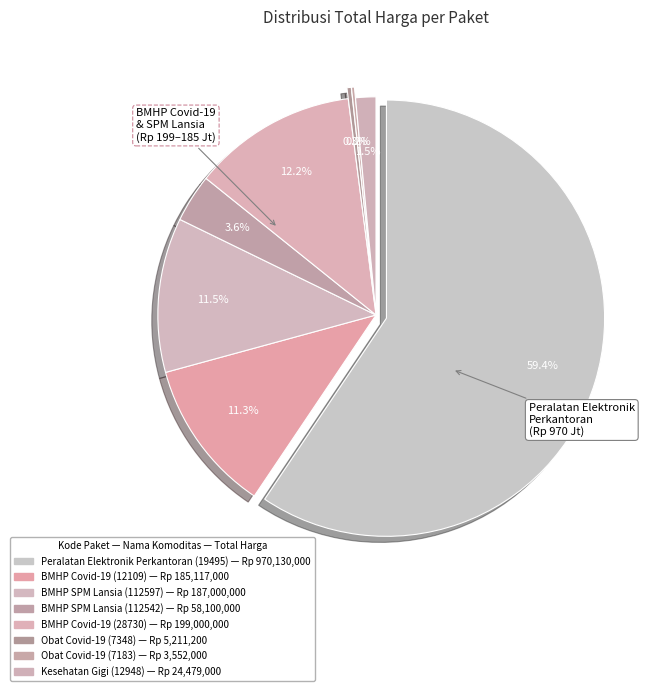

How many segments does this pie chart have?

8